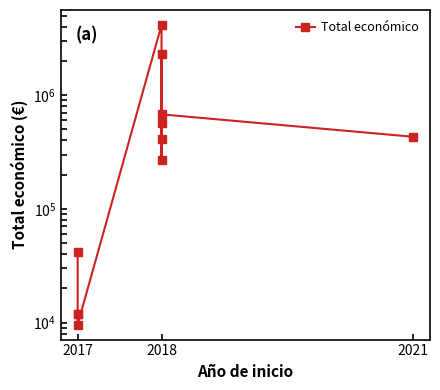

True or false: there are more than 2 points higher than both neighbors.

True